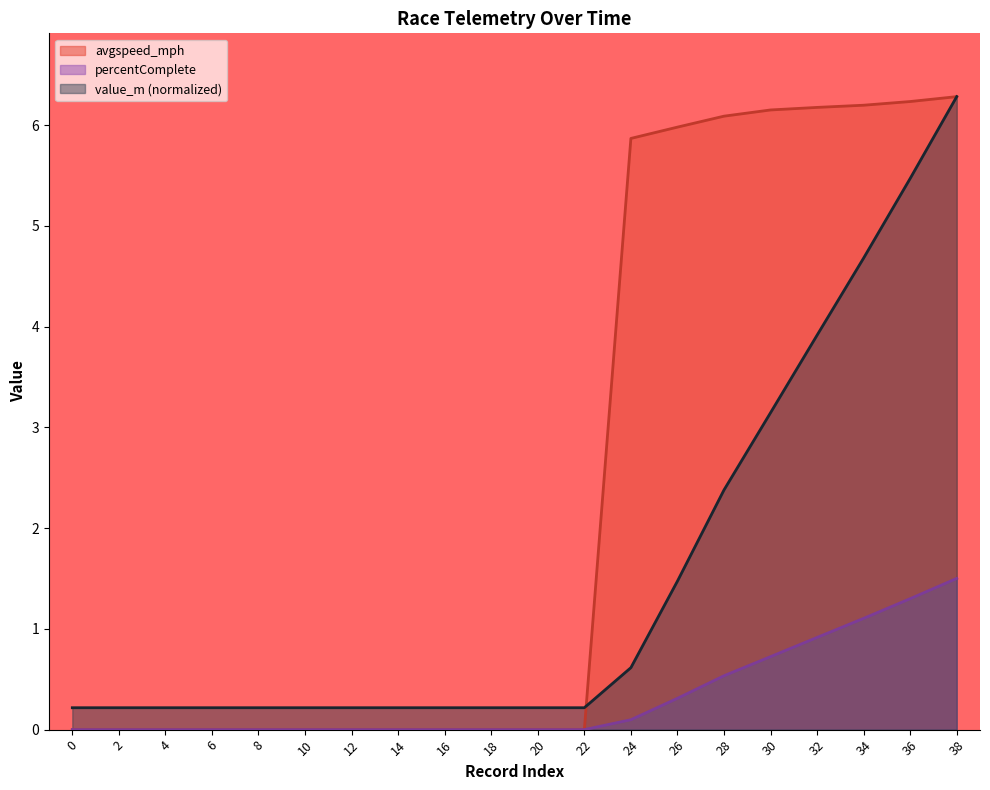

What is the sum of the avgspeed_mph values at 36 and 22?

6.2